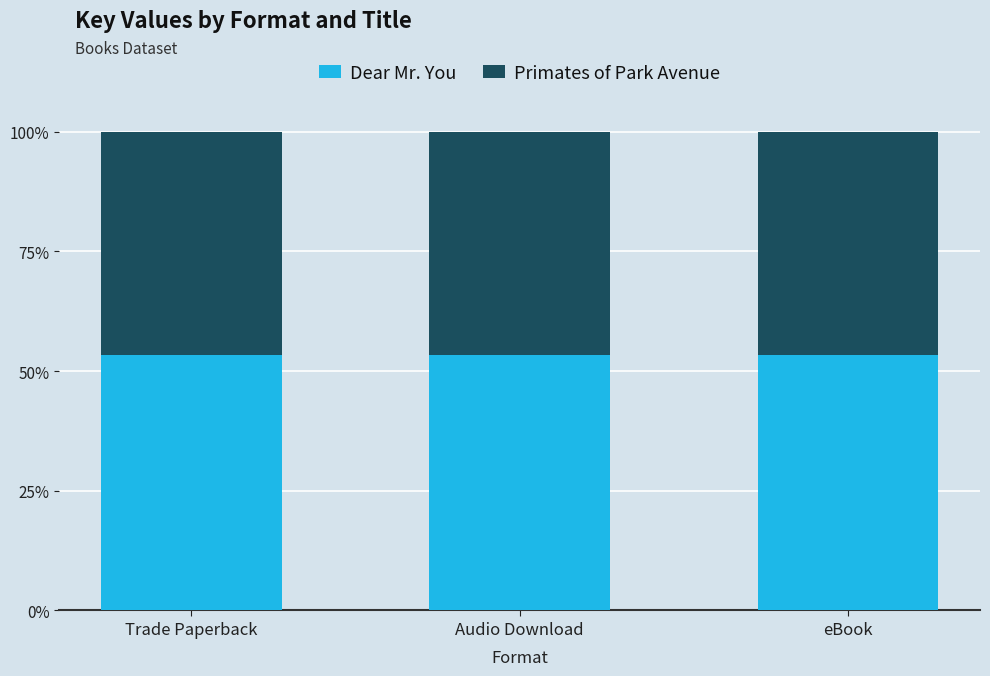

What are all the series names shown in the legend?

Dear Mr. You, Primates of Park Avenue